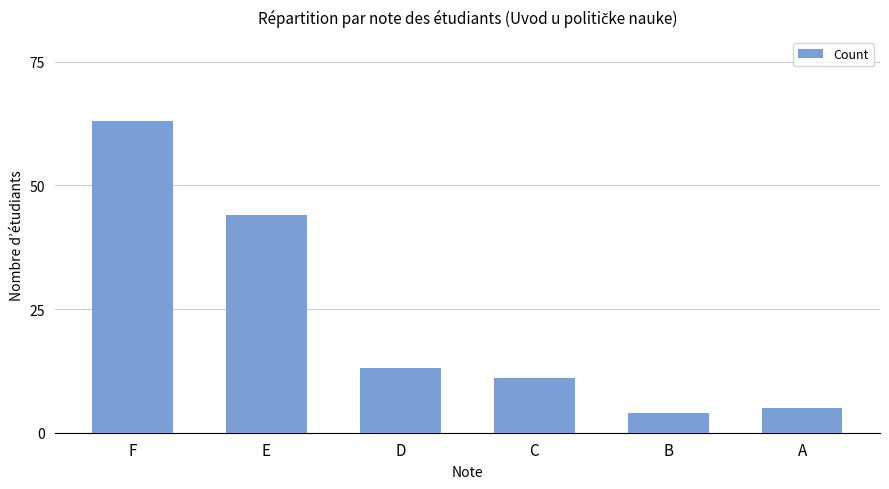

Rank the categories by value from highest to lowest.

F, E, D, C, A, B